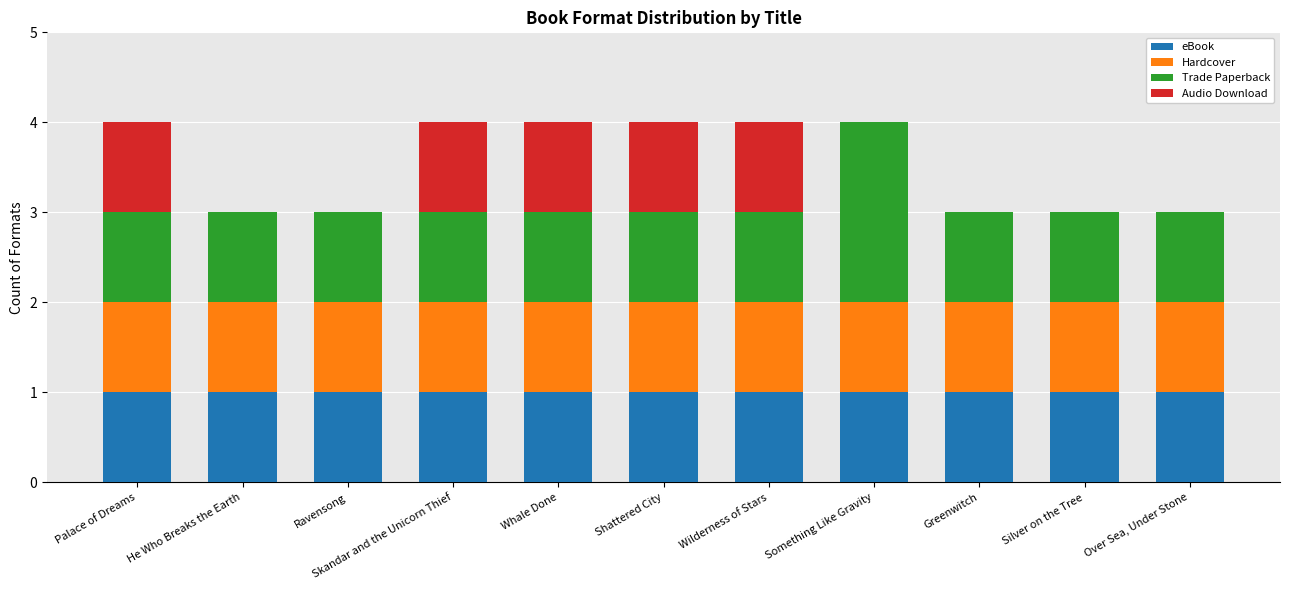

The eBook series shows 1 at Shattered City. True or false?

True